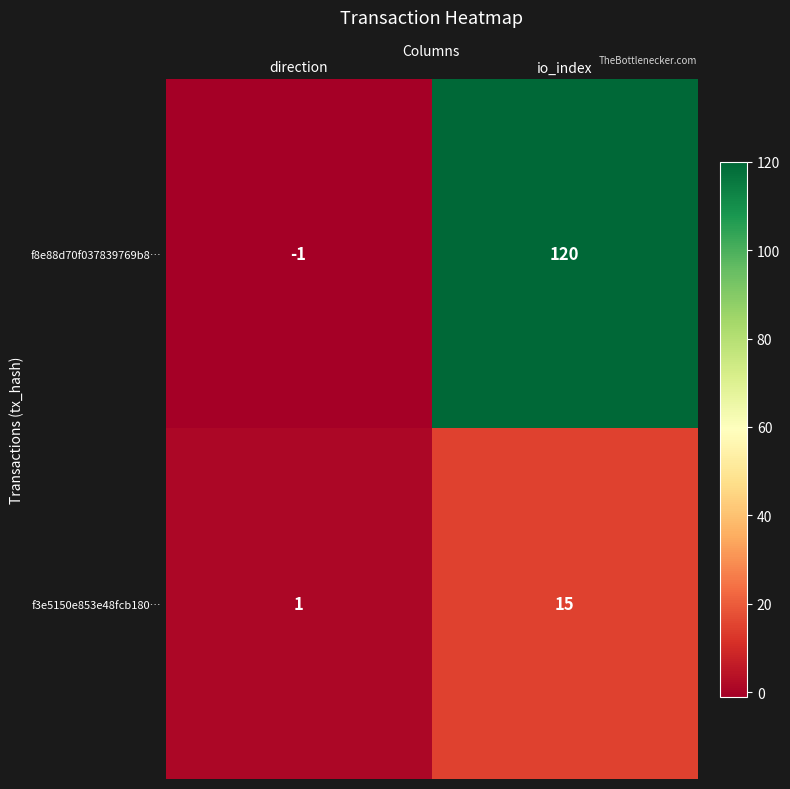

Which category has the lowest value in the f3e5150e853e48fcb180… series?

direction